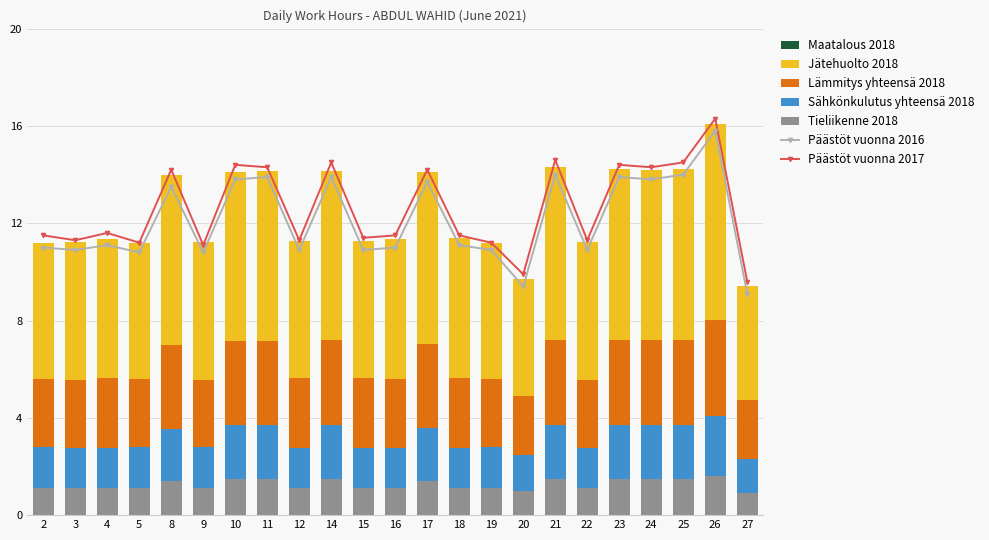

Is it true that Line2017 equals 12.0 at 23?

False